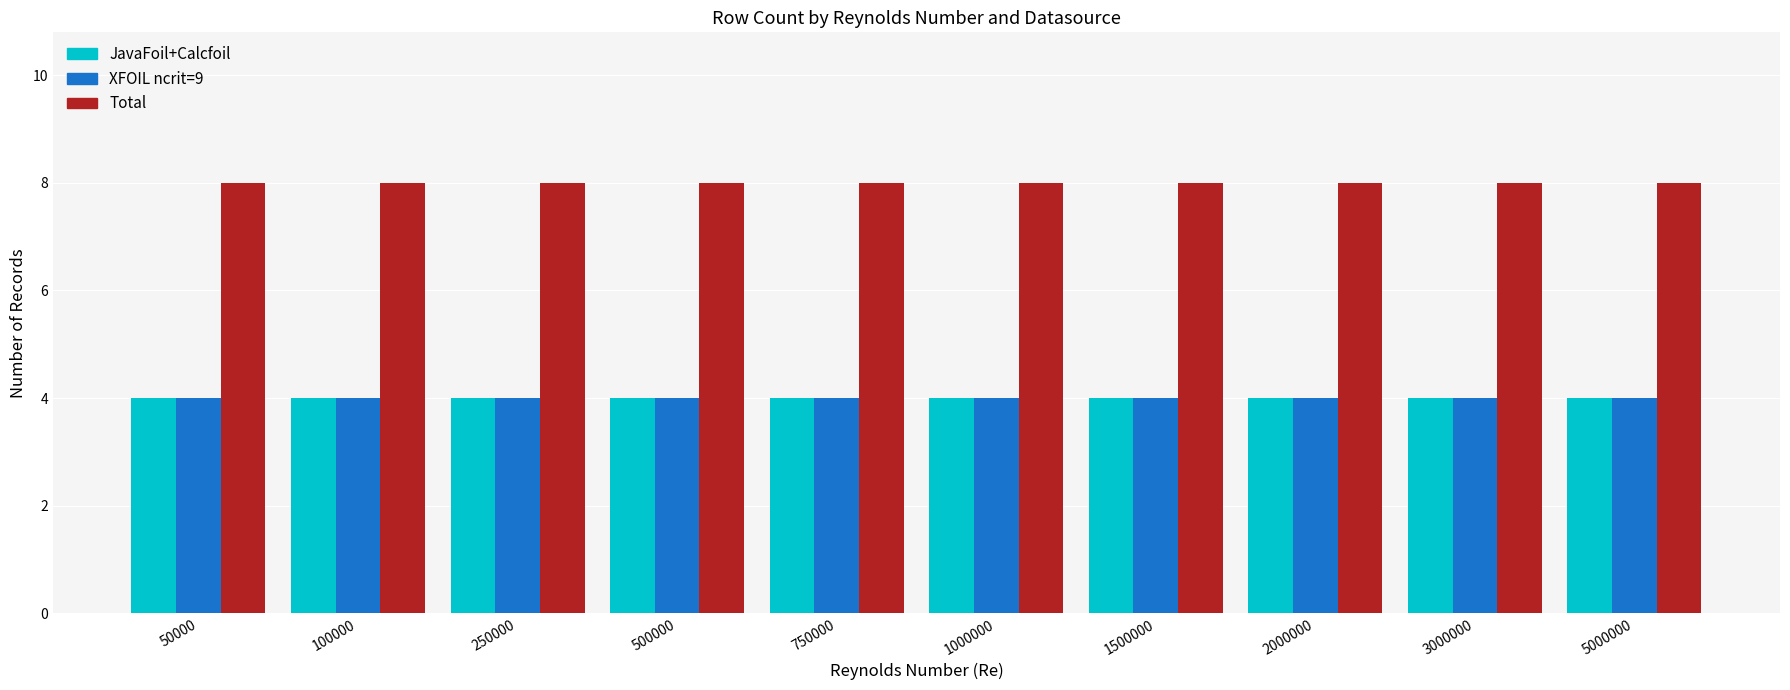

Count the number of categories in the chart.

10